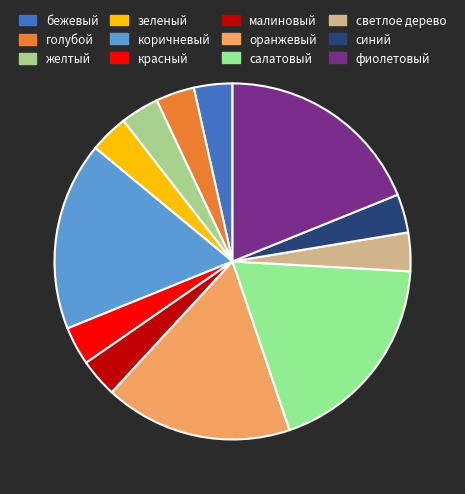

Count the number of slices in the pie.

12